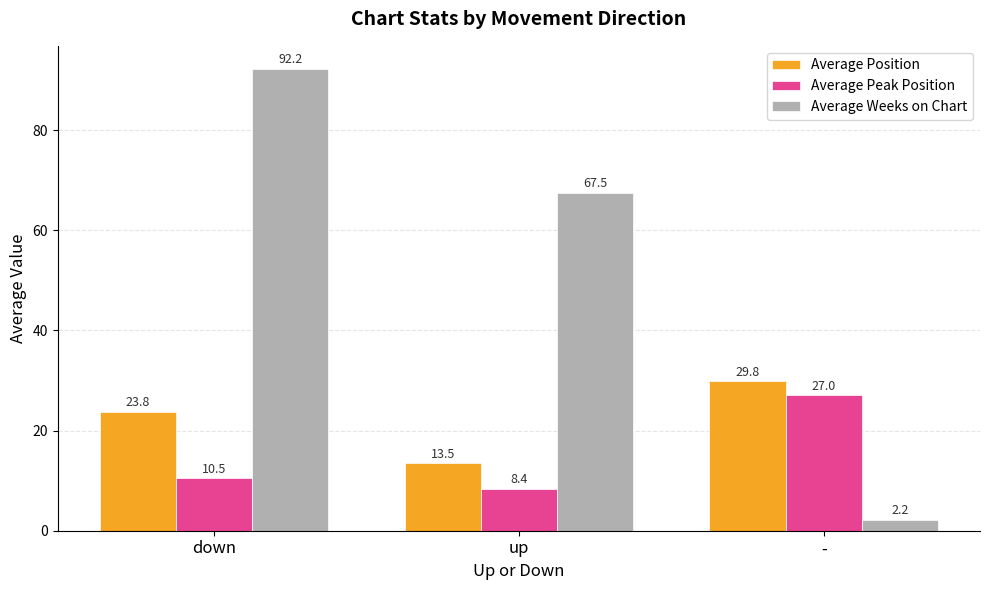

Are the bars horizontal?

No